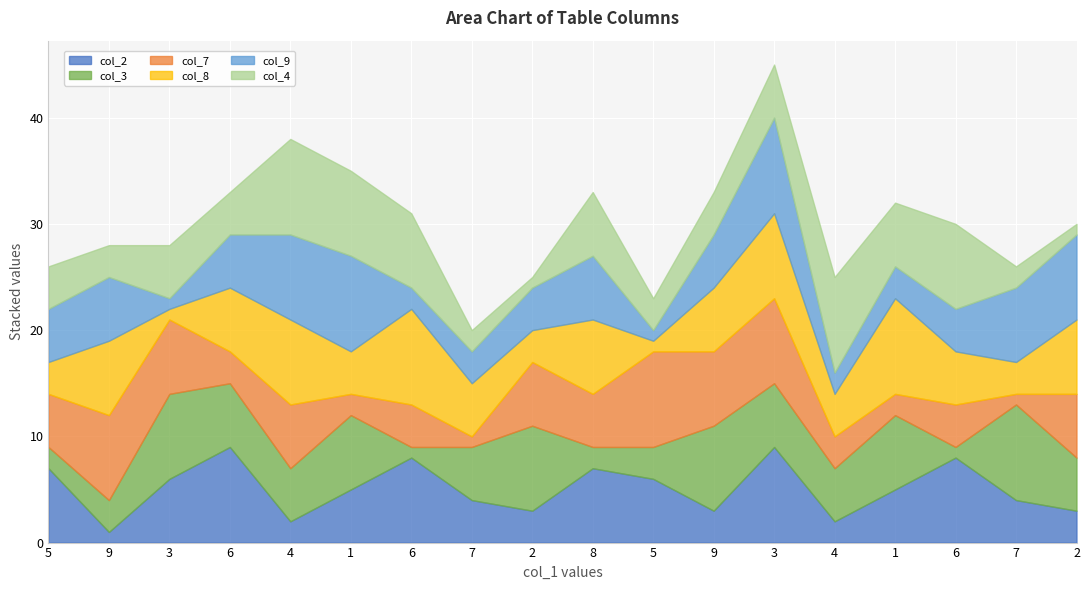

The col_3 series shows 2 at 9. True or false?

False